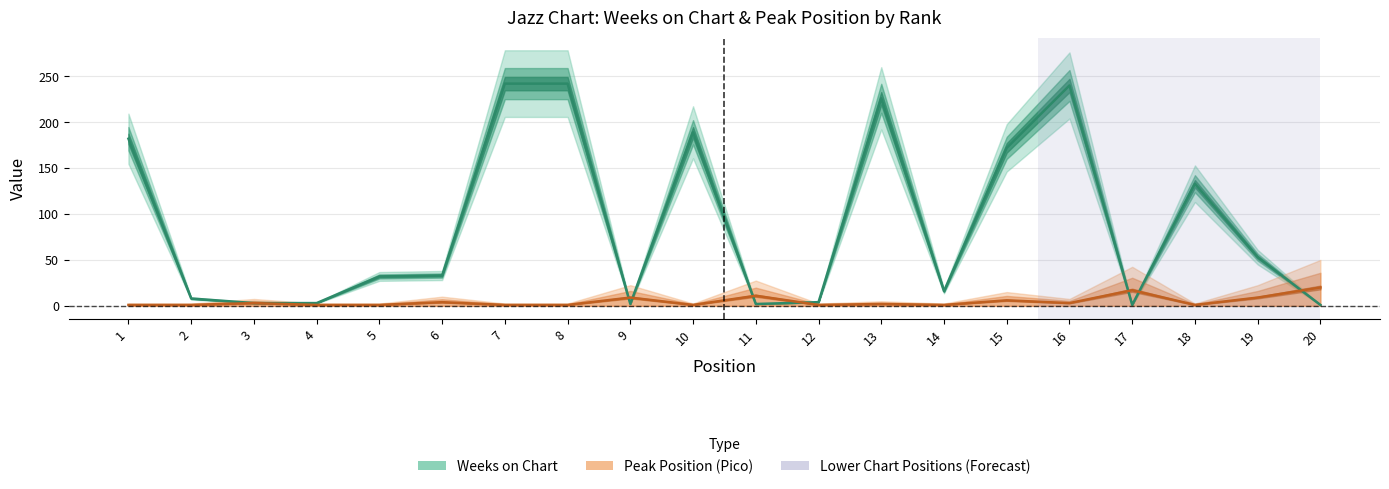

Which series changed the most between 11 and 16?

Weeks on Chart